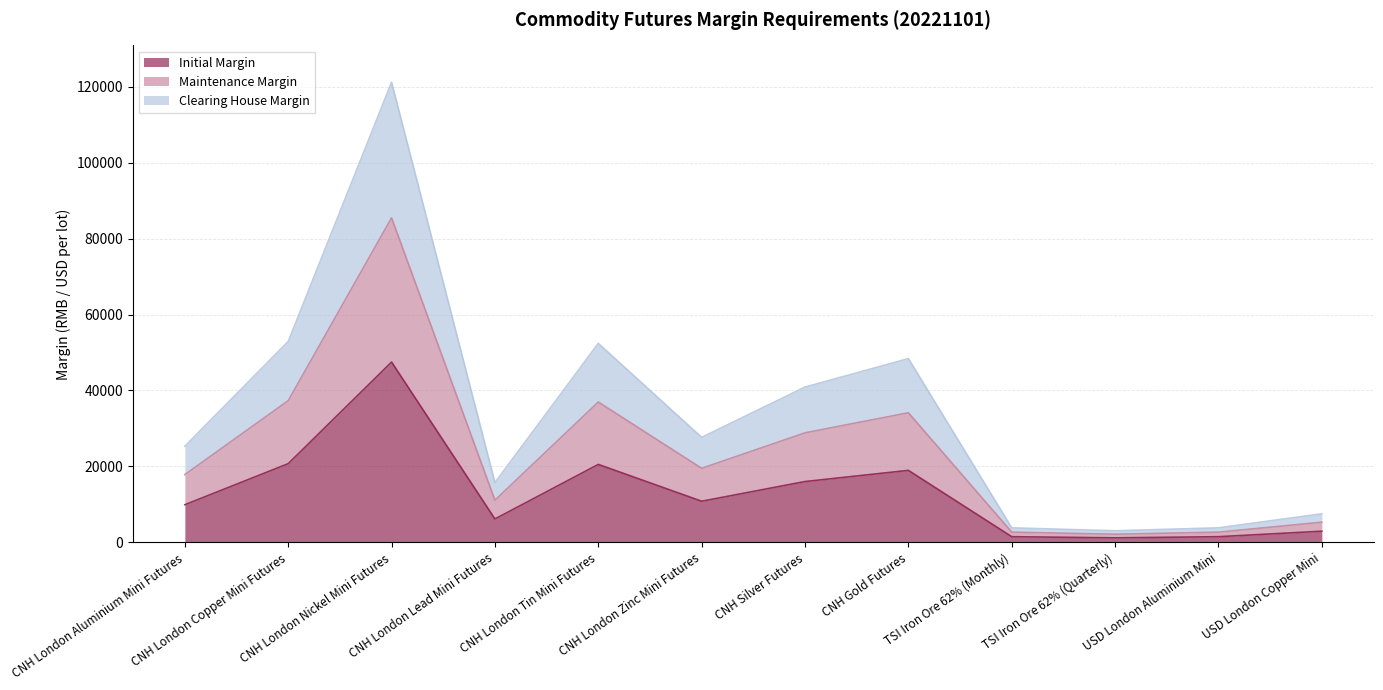

Reading left to right, transcribe all the data shown in this chart.

Initial Margin: CNH London Aluminium Mini Futures=9921	CNH London Copper Mini Futures=20734	CNH London Nickel Mini Futures=47481	CNH London Lead Mini Futures=6171	CNH London Tin Mini Futures=20535	CNH London Zinc Mini Futures=10839	CNH Silver Futures=16026	CNH Gold Futures=18965	TSI Iron Ore 62% (Monthly)=1502	TSI Iron Ore 62% (Quarterly)=1199	USD London Aluminium Mini=1502	USD London Copper Mini=2952
Maintenance Margin: CNH London Aluminium Mini Futures=17857	CNH London Copper Mini Futures=37321	CNH London Nickel Mini Futures=85465	CNH London Lead Mini Futures=11107	CNH London Tin Mini Futures=36963	CNH London Zinc Mini Futures=19510	CNH Silver Futures=28846	CNH Gold Futures=34137	TSI Iron Ore 62% (Monthly)=2703	TSI Iron Ore 62% (Quarterly)=2158	USD London Aluminium Mini=2703	USD London Copper Mini=5313
Clearing House Margin: CNH London Aluminium Mini Futures=25317	CNH London Copper Mini Futures=52911	CNH London Nickel Mini Futures=121165	CNH London Lead Mini Futures=15747	CNH London Tin Mini Futures=52403	CNH London Zinc Mini Futures=27660	CNH Silver Futures=40896	CNH Gold Futures=48397	TSI Iron Ore 62% (Monthly)=3833	TSI Iron Ore 62% (Quarterly)=3060	USD London Aluminium Mini=3833	USD London Copper Mini=7533